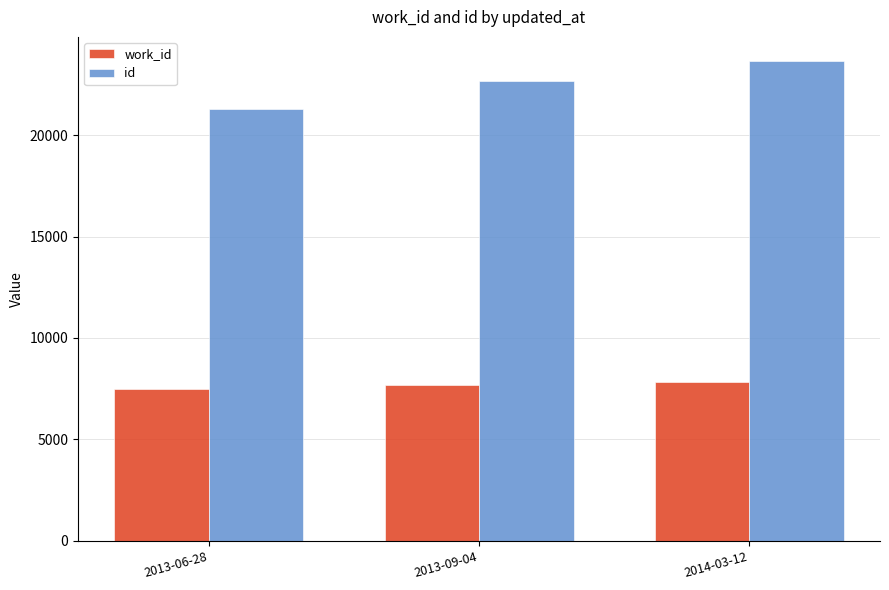

Between 2013-09-04 and 2014-03-12, which series saw the biggest shift?

id